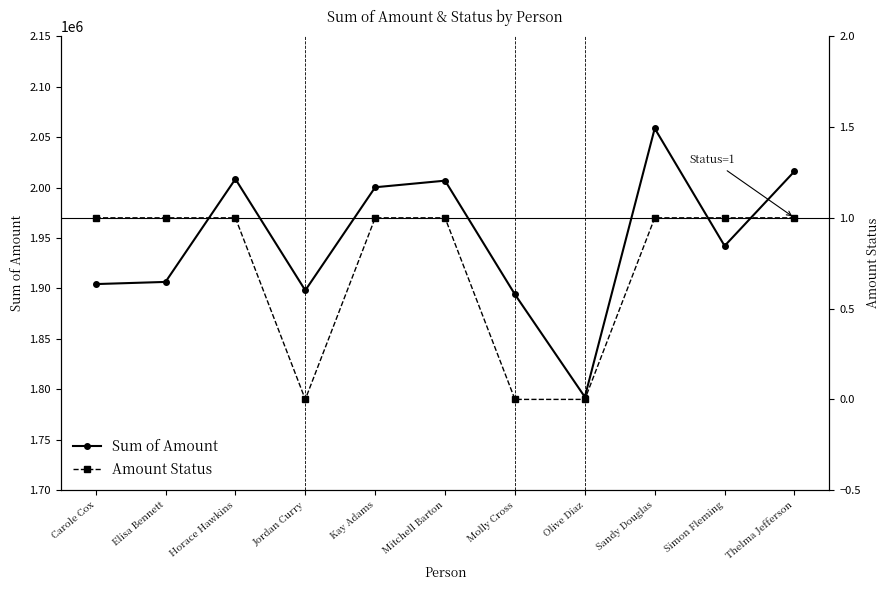

True or false: Amount Status and Sum of Amount intersect in this chart.

False